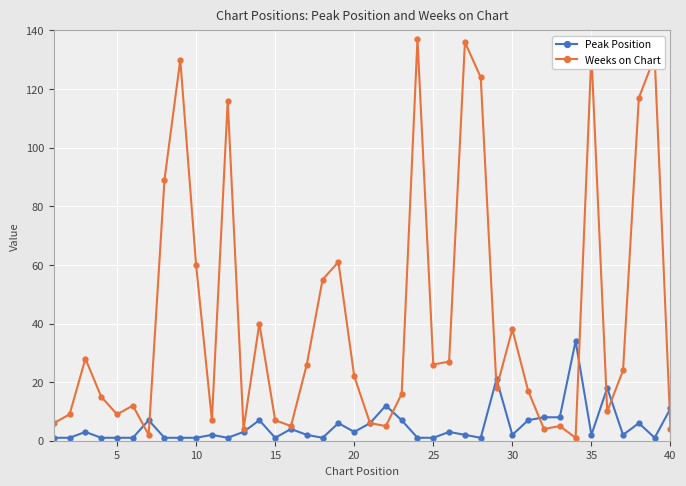

What is the maximum value shown in the chart?

137